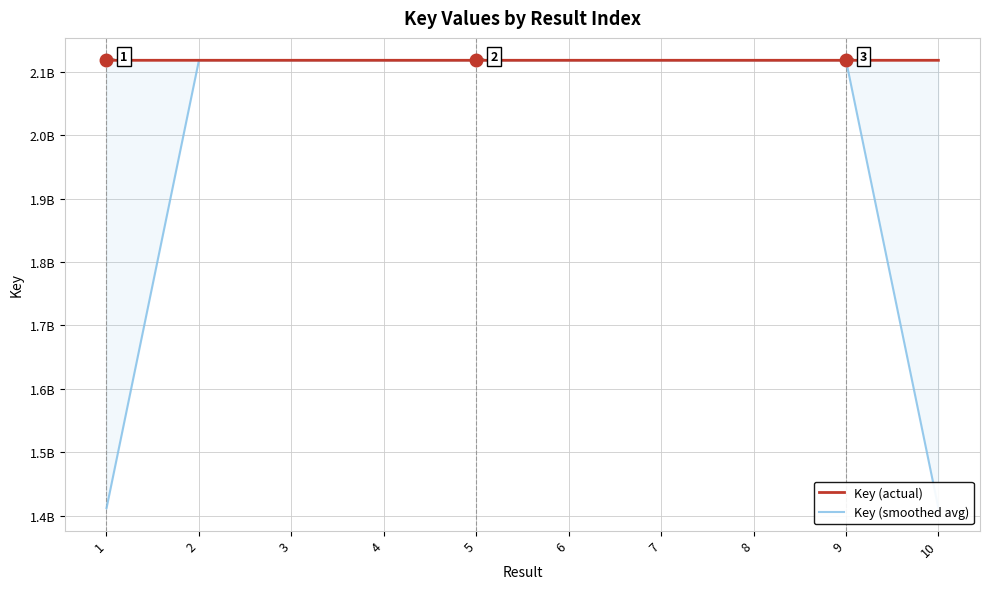

What is the greatest value displayed?

2117892761.0